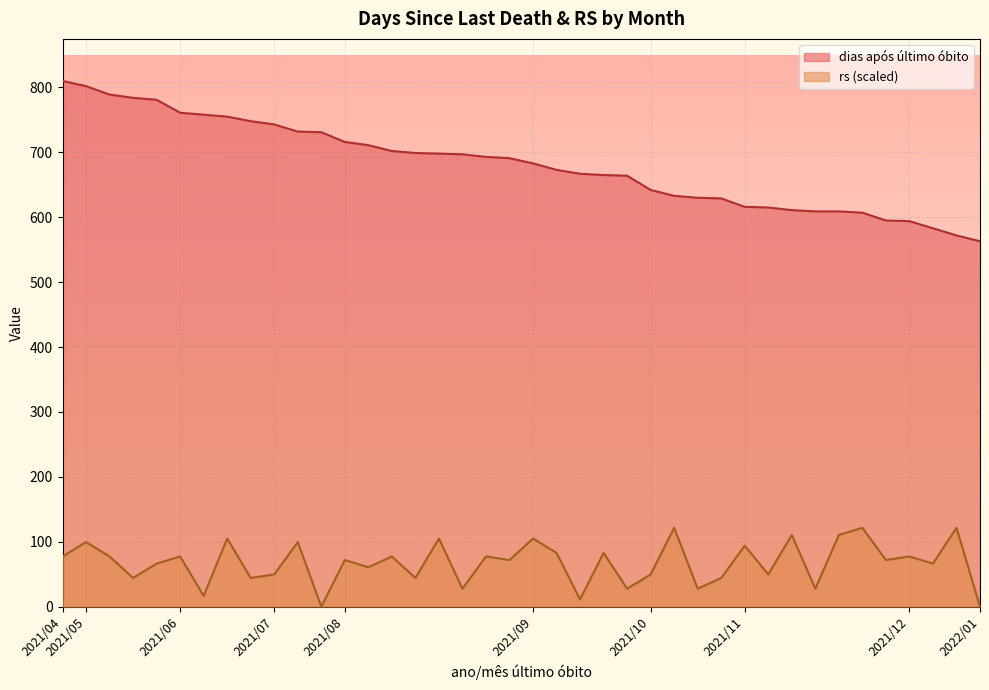

True or false: dias após último óbito has a value of 1248.0 at 2021/06.

False